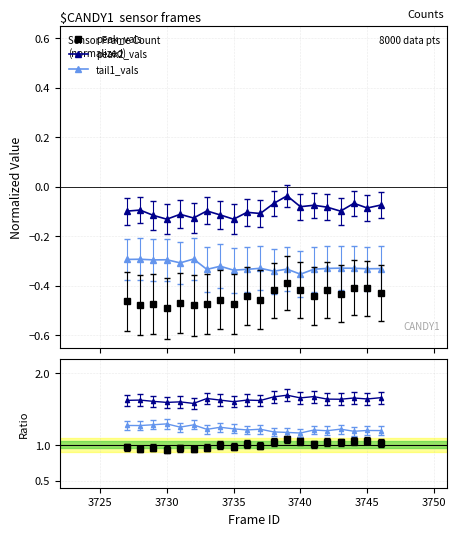

Which series has the largest range (max minus min)?

peak_vals ratio